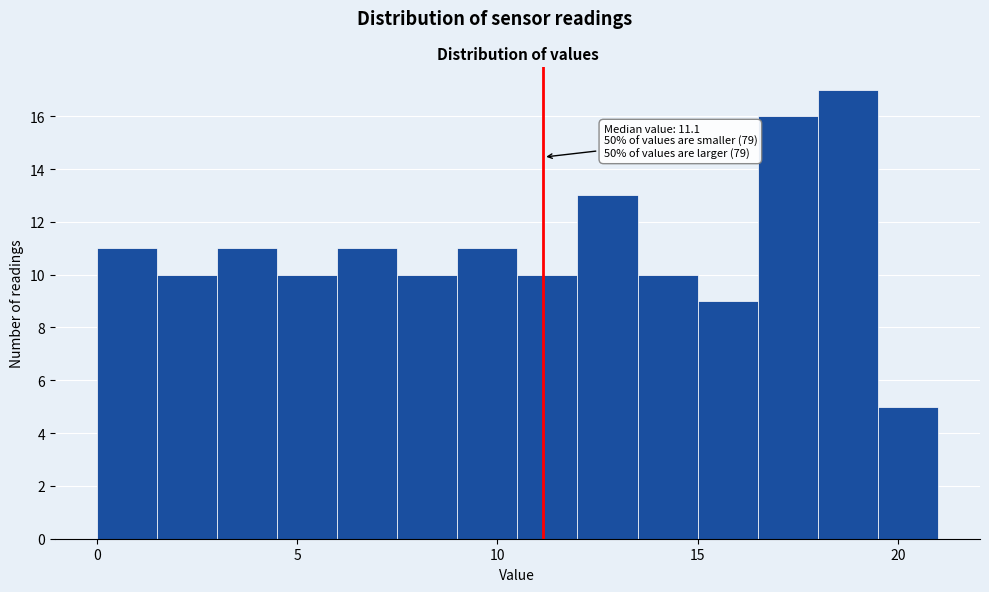

Around what value on the x-axis is the tallest bar? Give the approximate position of its centre, as read against the axis.

19.0